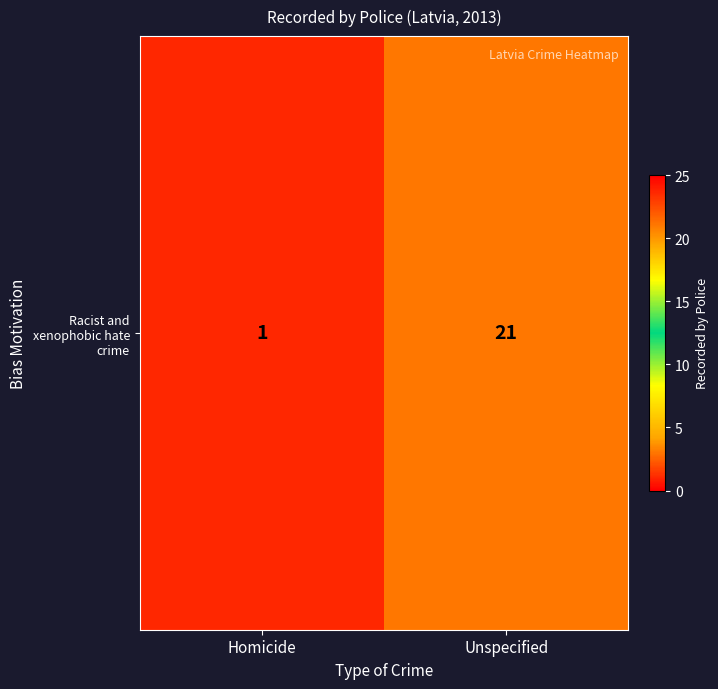

Reading right to left, transcribe all the data shown in this chart.

Unspecified=21	Homicide=1